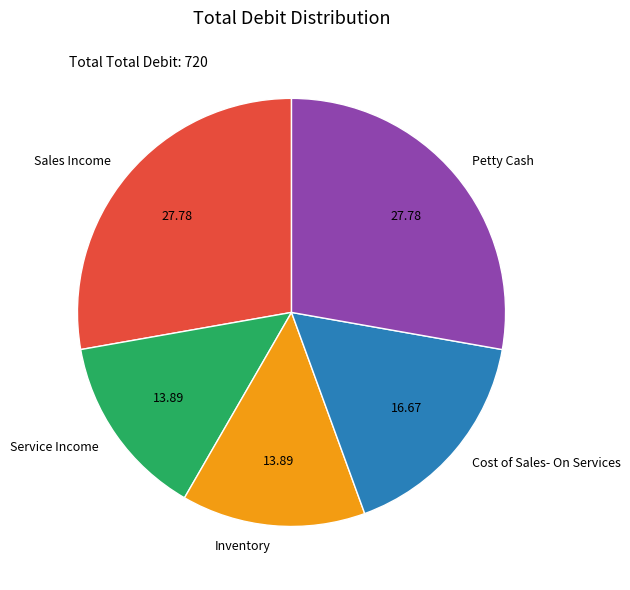

Between Cost of Sales- On Services and Service Income, which is larger?

Cost of Sales- On Services